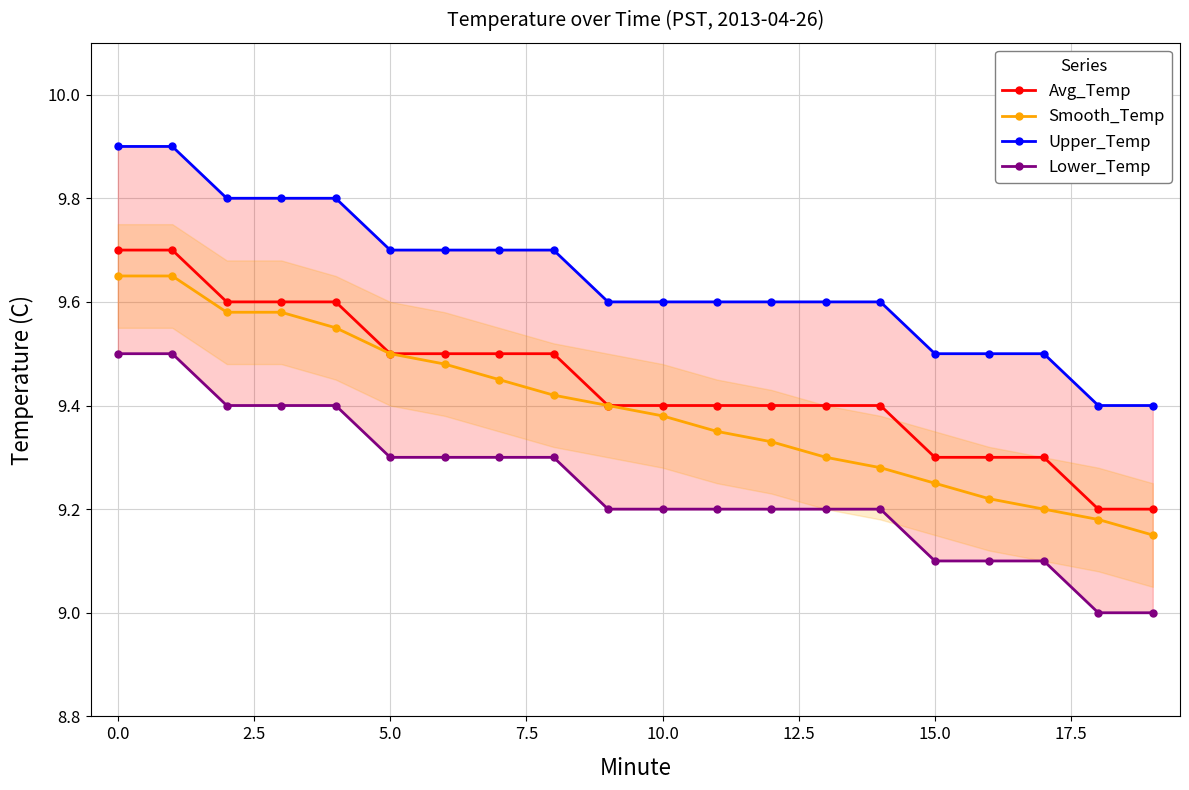

Is it true that Avg_Temp equals 5.7 at 5.0?

False